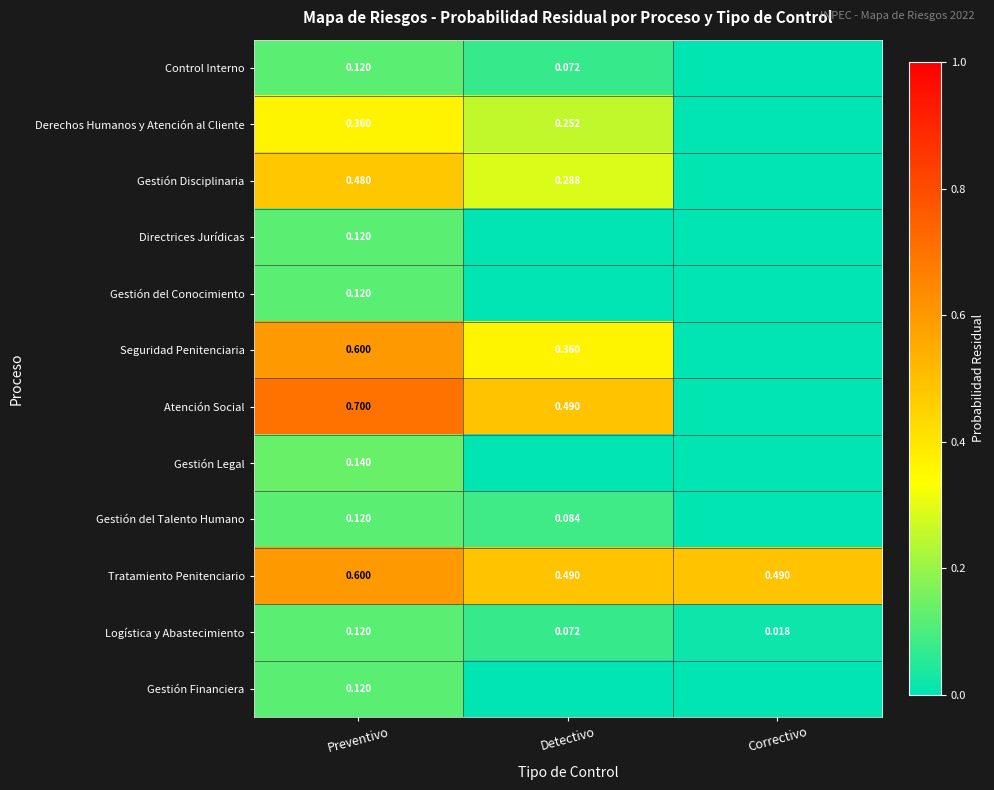

Is the value of Gestión Disciplinaria at Detectivo greater than the value of Tratamiento Penitenciario at Correctivo?

No